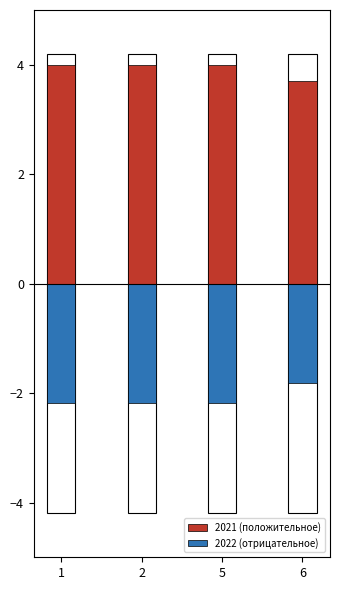

Reading left to right, list all the values displayed in this chart.

2021 (положительное): 1=4.0	2=4.0	5=4.0	6=3.7
2022 (отрицательное): 1=-2.2	2=-2.2	5=-2.2	6=-1.8